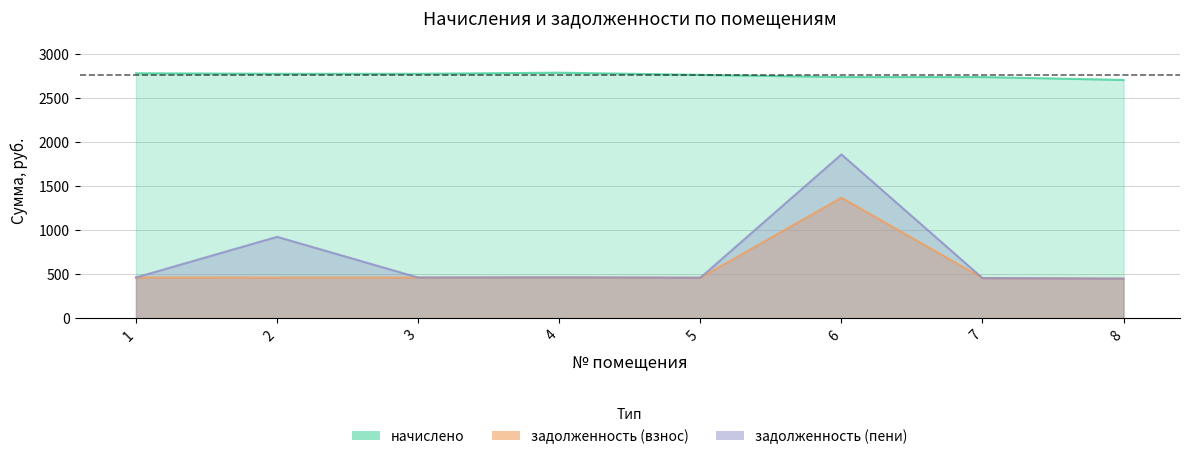

The задолженность (пени) series shows 462.7 at 3. True or false?

True